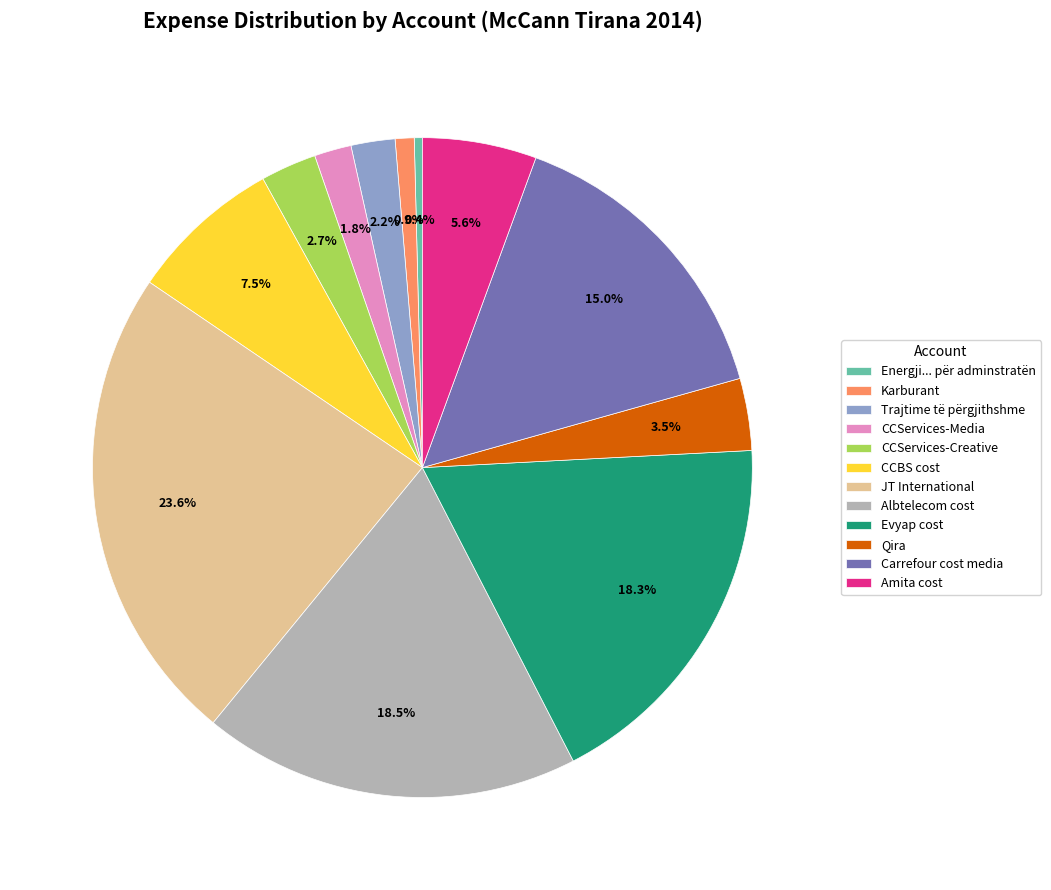

Do Albtelecom cost and Energji... për adminstratën together represent more than half of the pie?

No